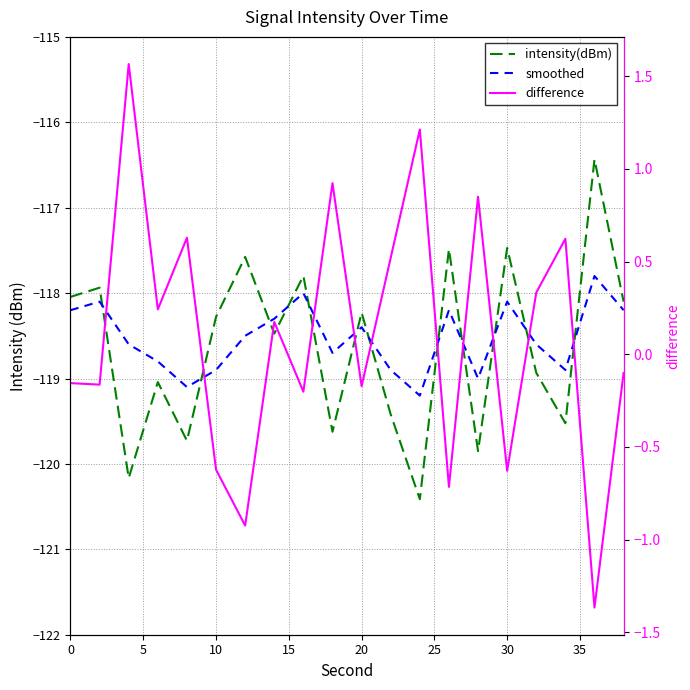

What is the smallest value displayed?

-120.4